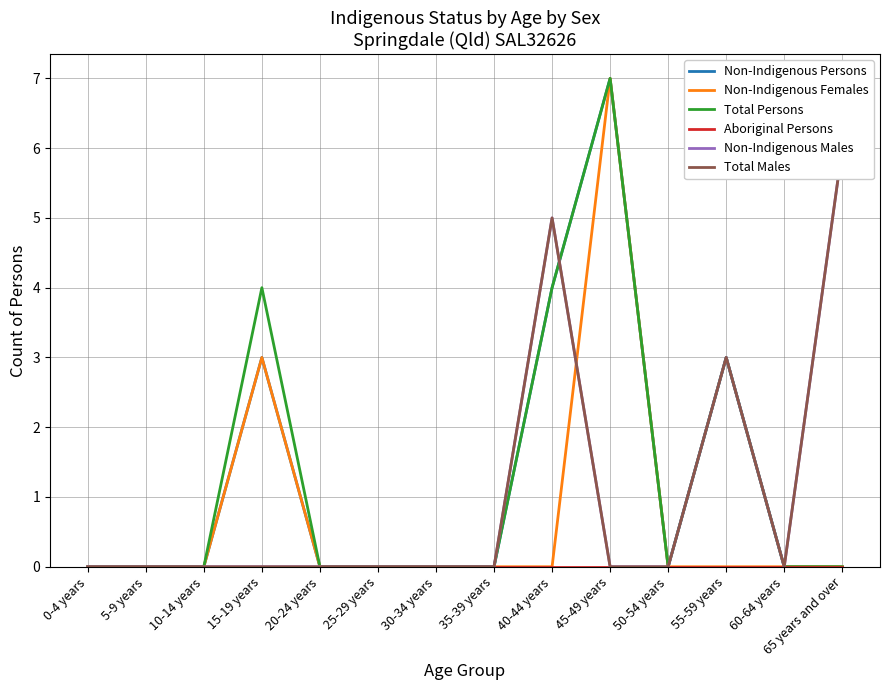

True or false: Total Males and Non-Indigenous Females cross at least once.

True